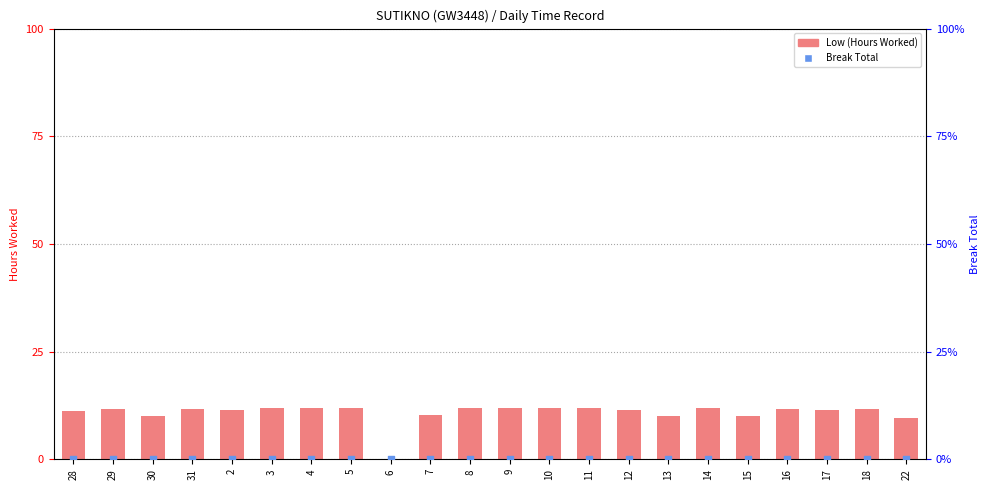

What is the total value across all series at 7?

10.2